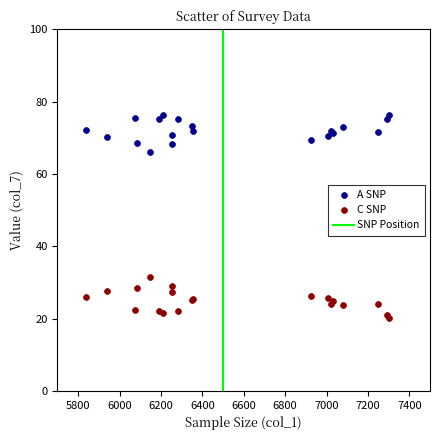

Across all series, what Y value is closest to 48?

31.6